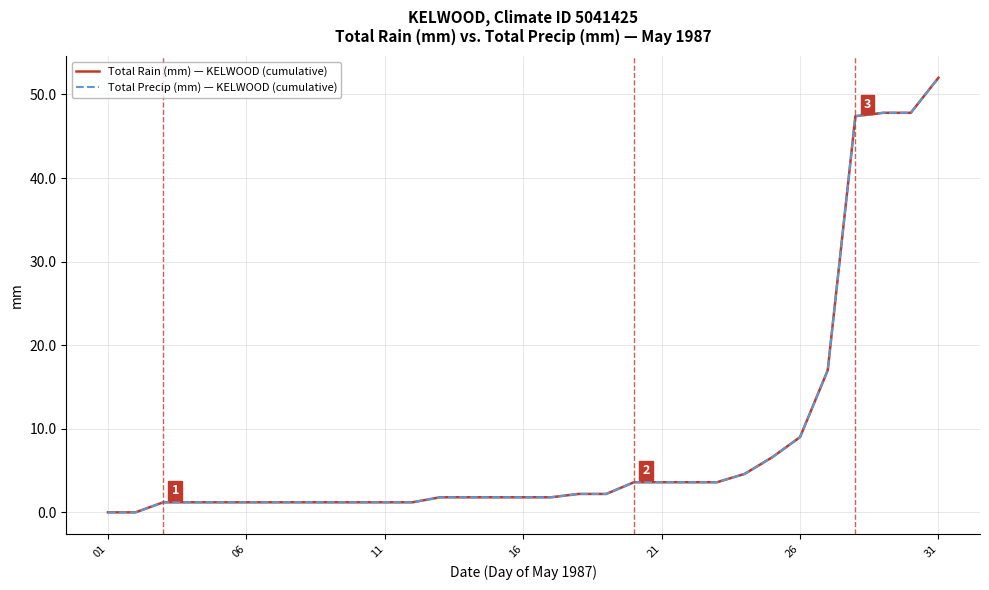

Does the chart display data point markers on the line(s)?

No